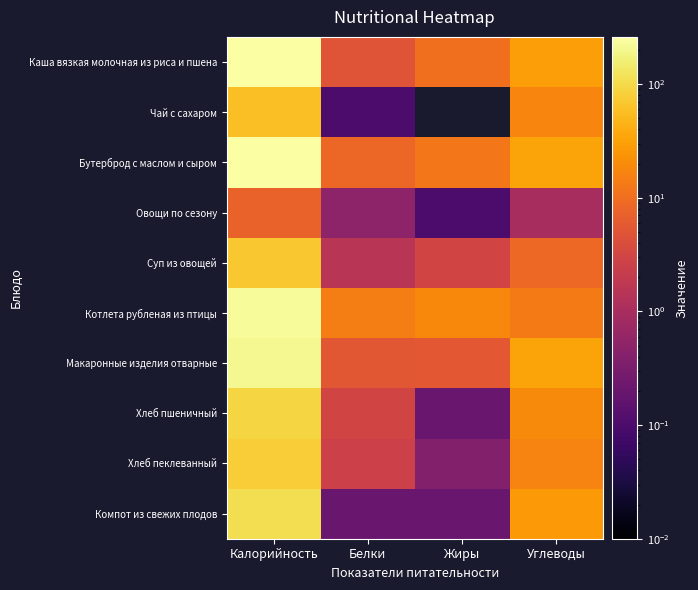

Which category has the highest value across all series?

Калорийность